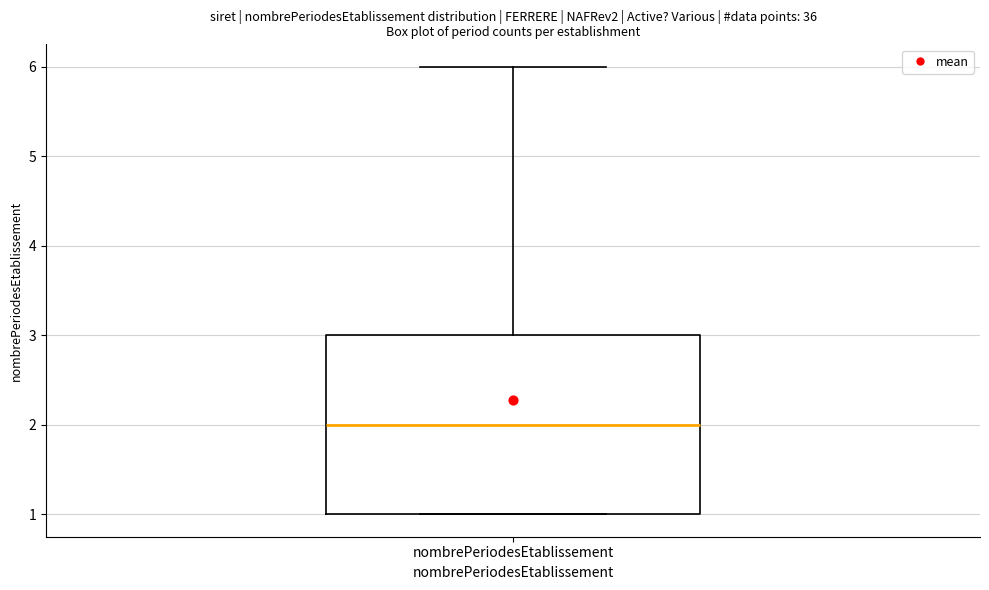

Read this box plot against the y-axis: the position of the median line, the range covered by the box, and the ends of both whiskers. The values are not printed on the chart, so give them approximately, as read against the axis.

median 2, box 1 to 3, whiskers 1 to 6